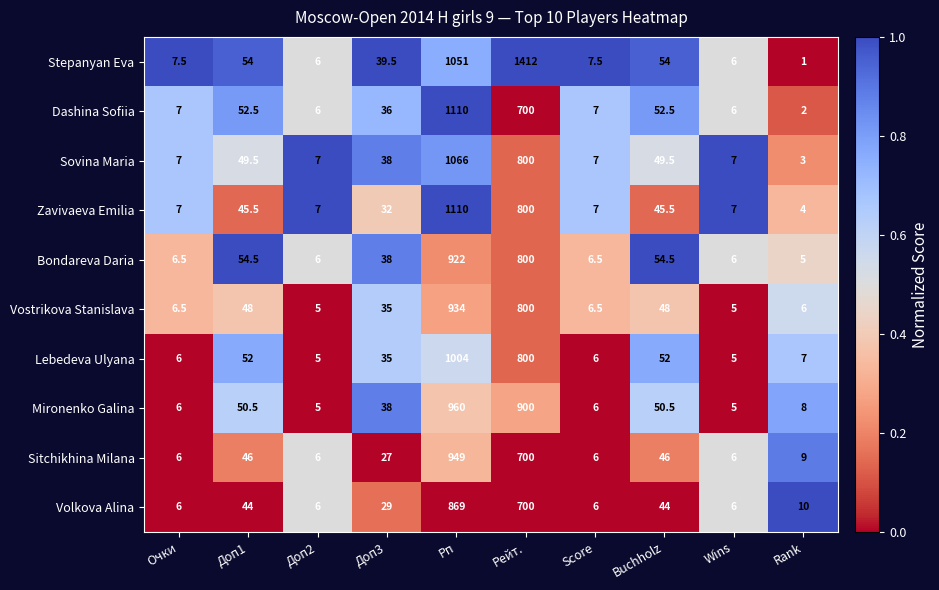

What is the average value of the Lebedeva Ulyana series?

197.2